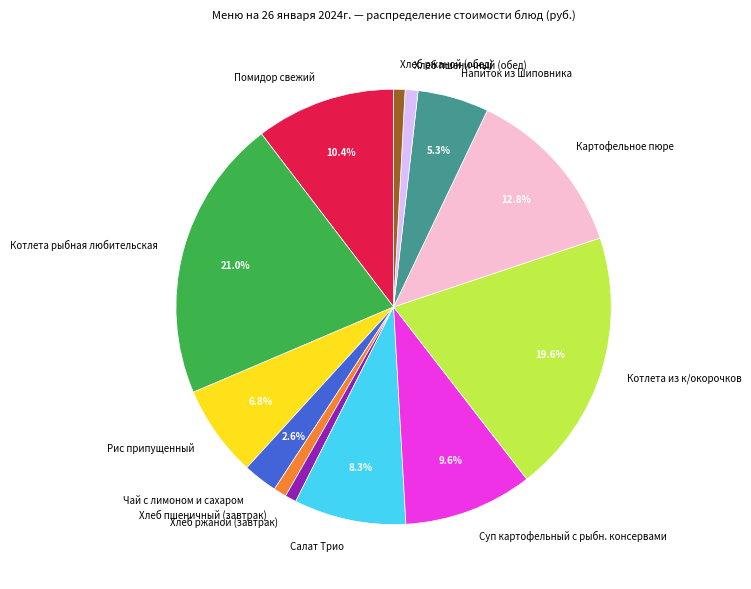

What is the ratio of the value at Хлеб пшеничный (завтрак) to the value at Хлеб ржаной (завтрак)?

1.1